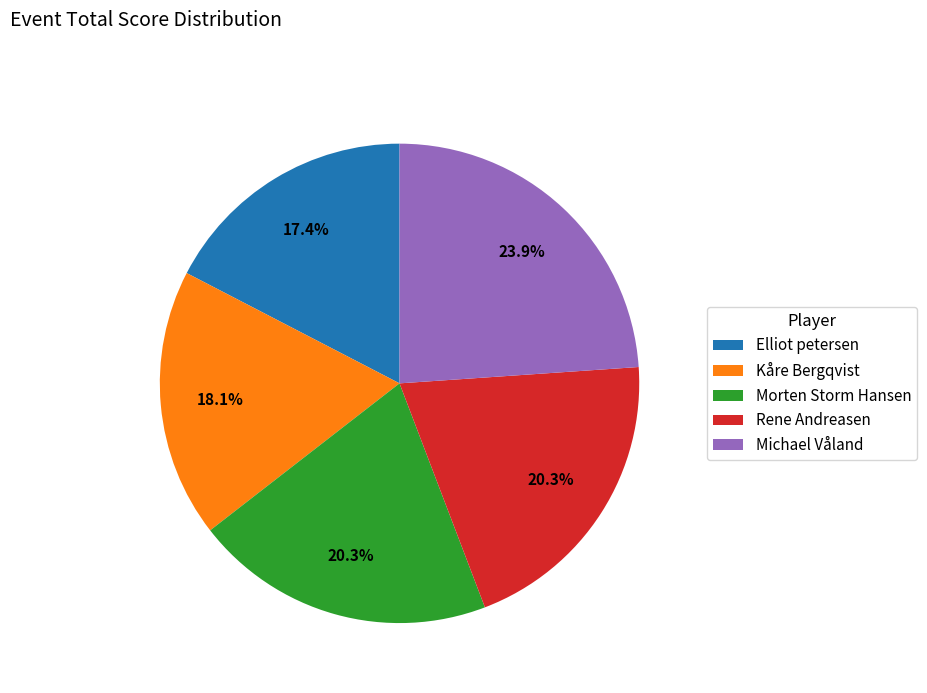

Between Kåre Bergqvist and Elliot petersen, which is larger?

Kåre Bergqvist